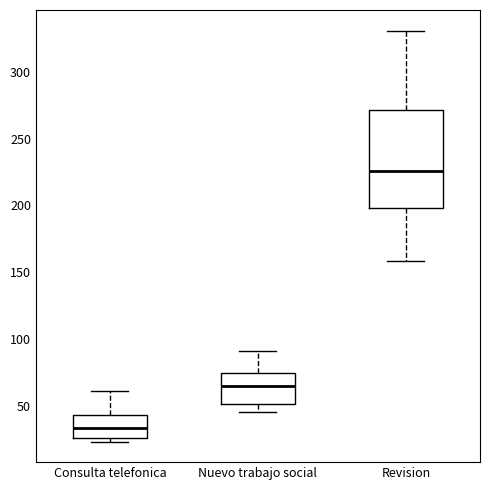

Which box has the lowest median line?

Consulta telefonica